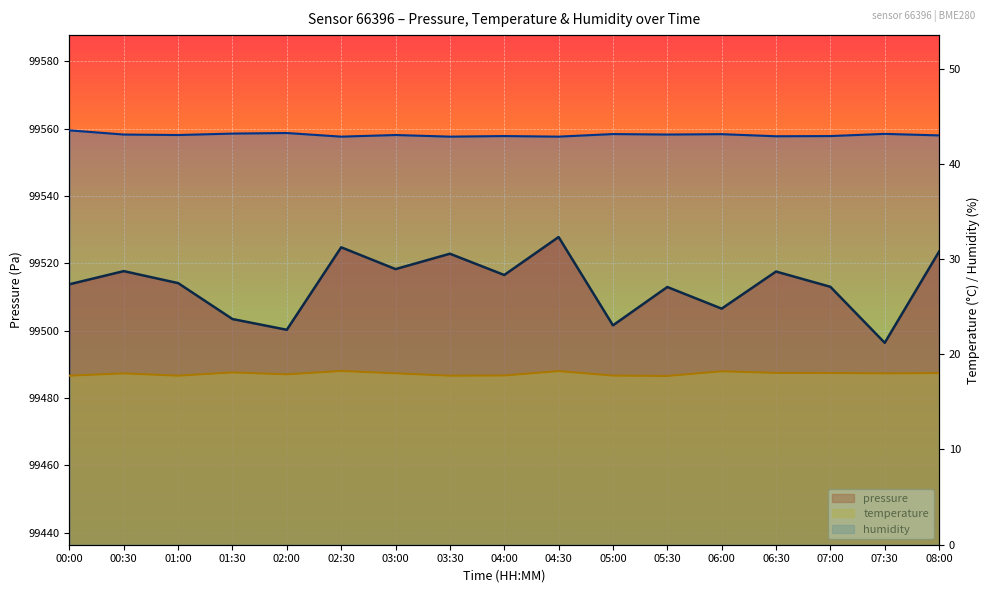

What is the label of the 13th point from the right?

02:00